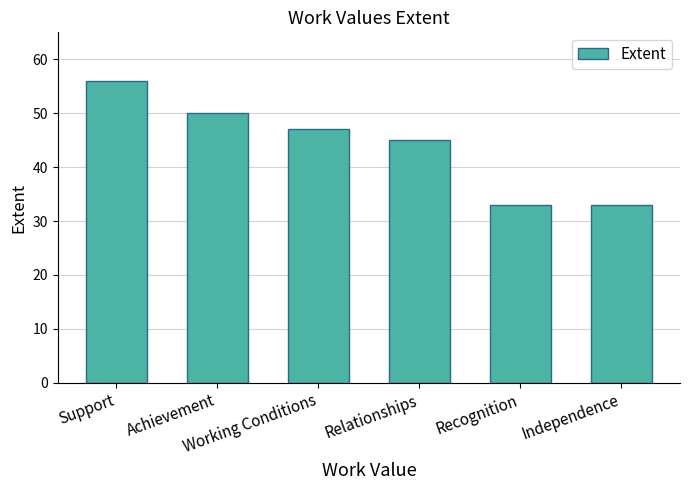

Does the chart contain stacked bars?

No